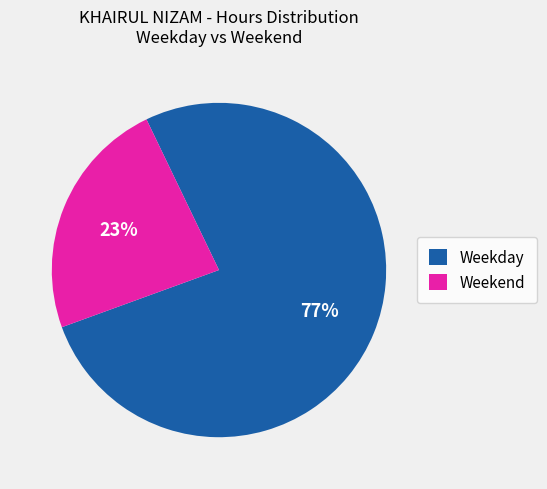

What is the ratio of the value at Weekday to the value at Weekend?

3.3